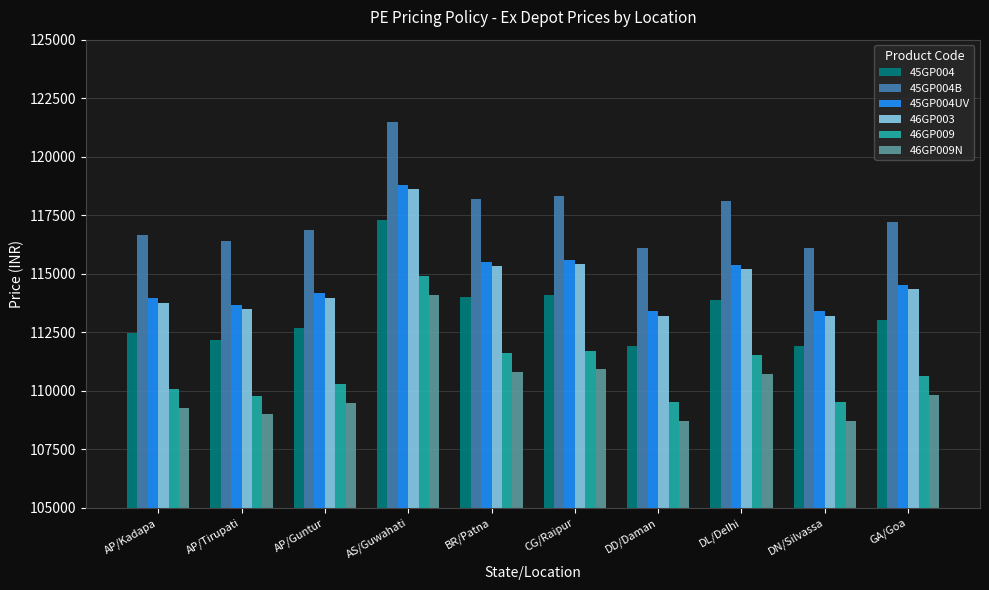

Rank the series at BR/Patna from lowest to highest value.

46GP009N, 46GP009, 45GP004, 46GP003, 45GP004UV, 45GP004B